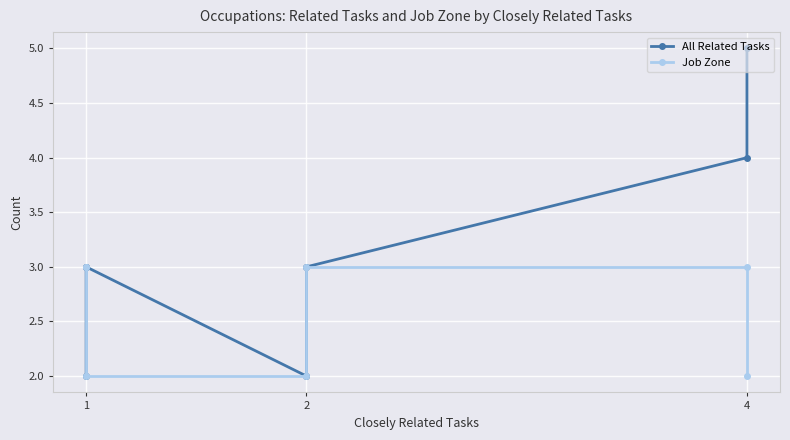

True or false: All Related Tasks and Job Zone cross at least once.

False